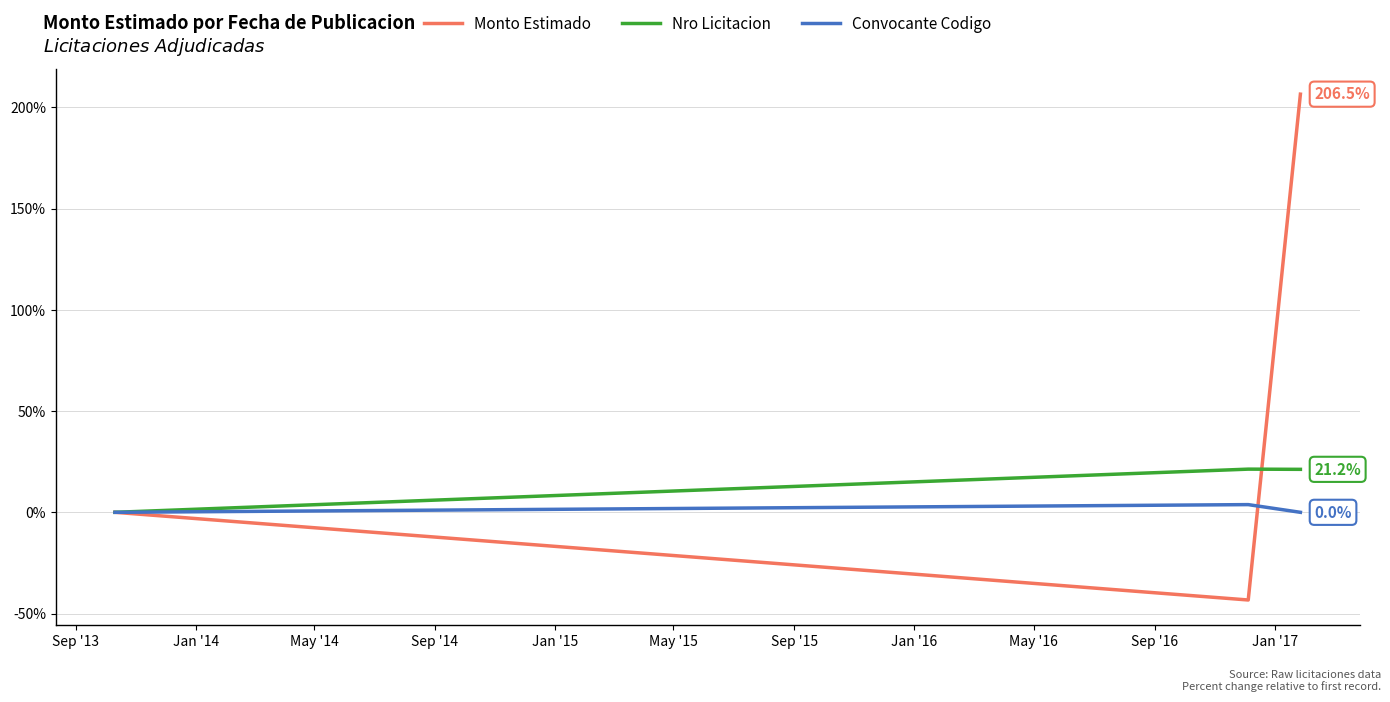

List the series in order of their peak value, highest first.

Monto Estimado, Nro Licitacion, Convocante Codigo